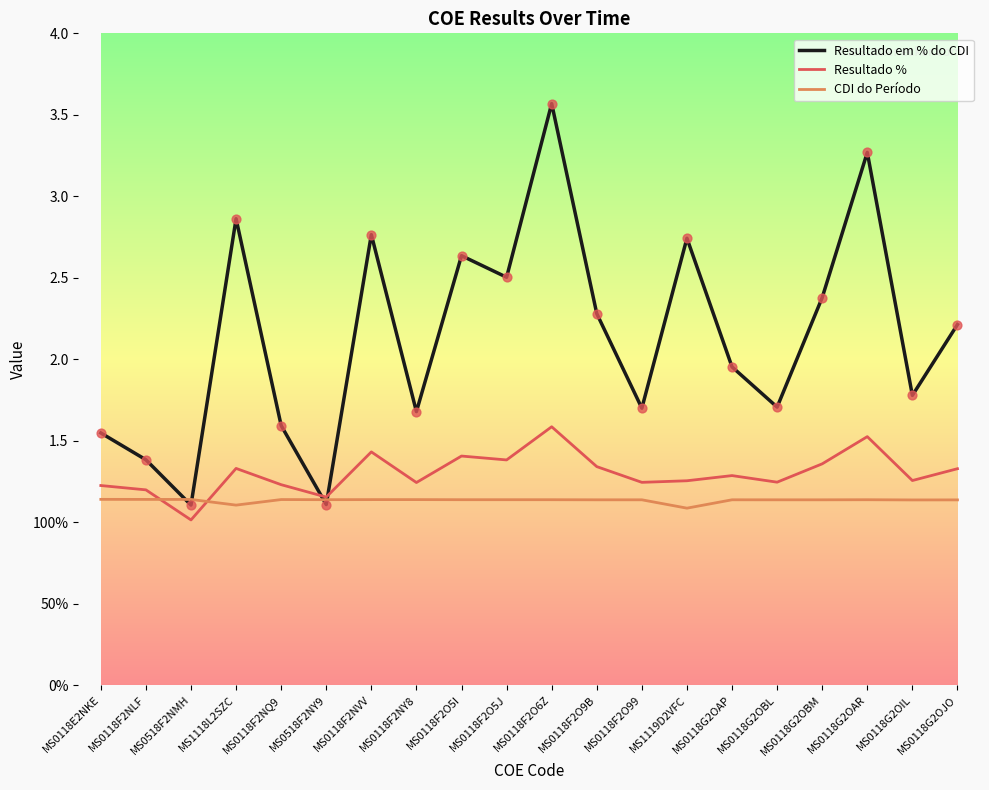

Is this an area chart (filled region under the line)?

No